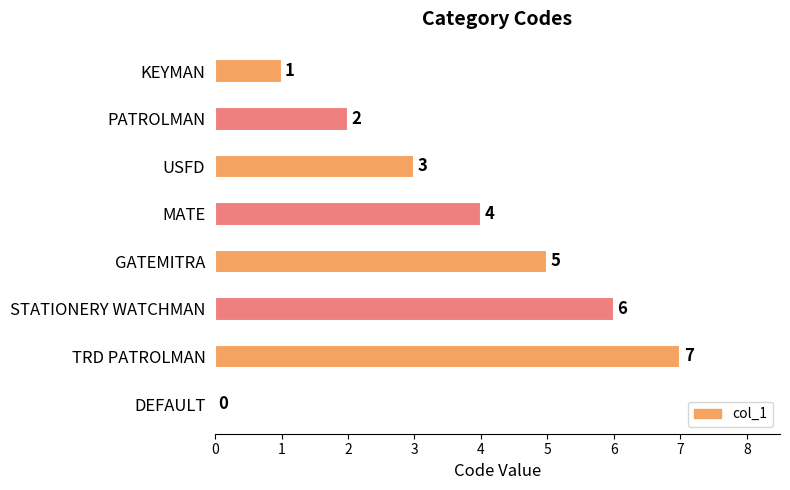

Reading top to bottom, extract all data points from this chart.

KEYMAN=1	PATROLMAN=2	USFD=3	MATE=4	GATEMITRA=5	STATIONERY WATCHMAN=6	TRD PATROLMAN=7	DEFAULT=0